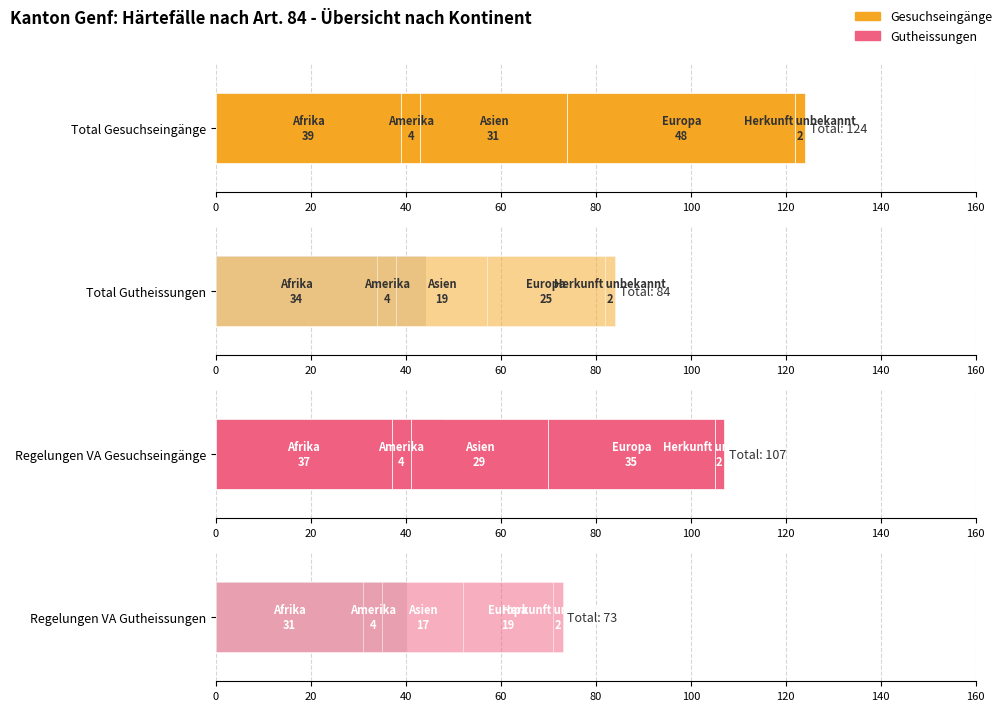

At which label is Total Gesuchseingänge closest to 25?

Asien